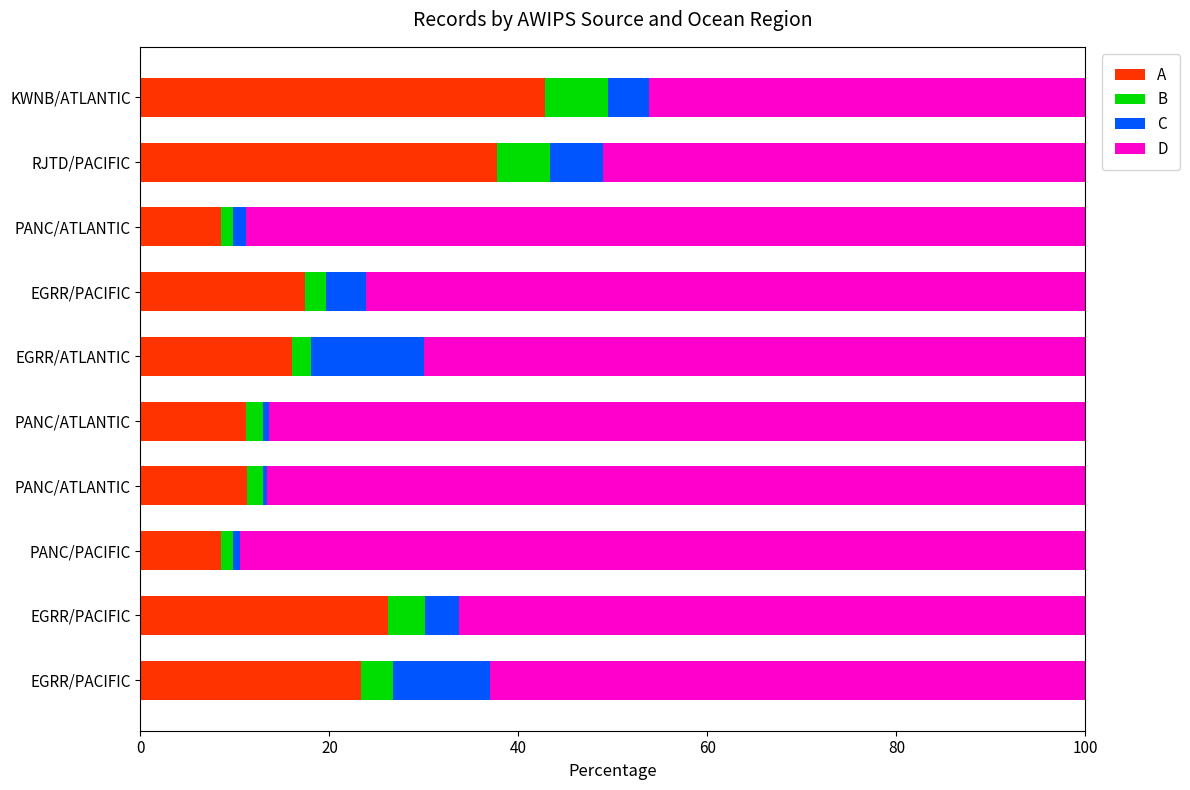

How many series are shown in this chart?

4